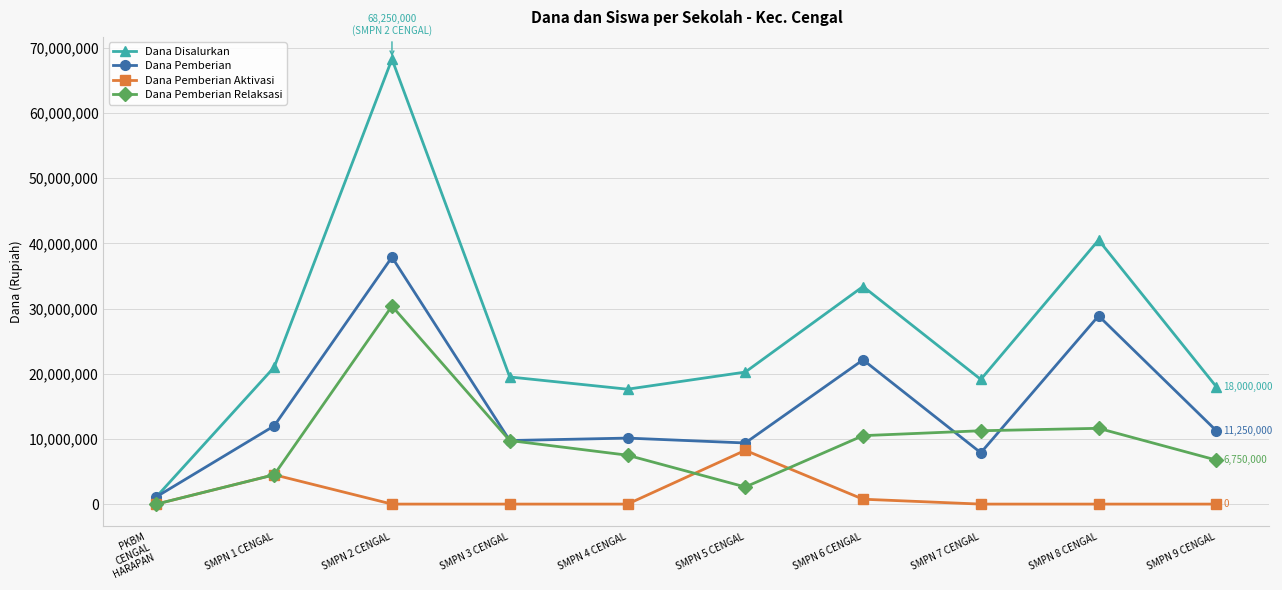

Does the chart have visible grid lines?

Yes